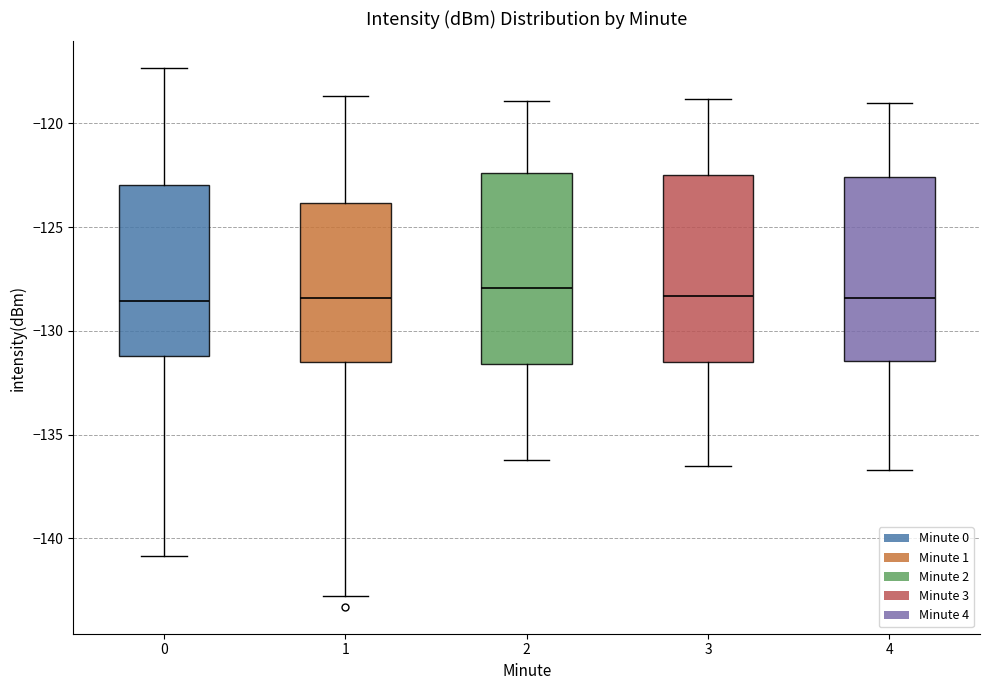

Where does the upper whisker of the box at x = 4 end on the y-axis? The values are not printed on the chart, so give them approximately, as read against the axis.

-119.0